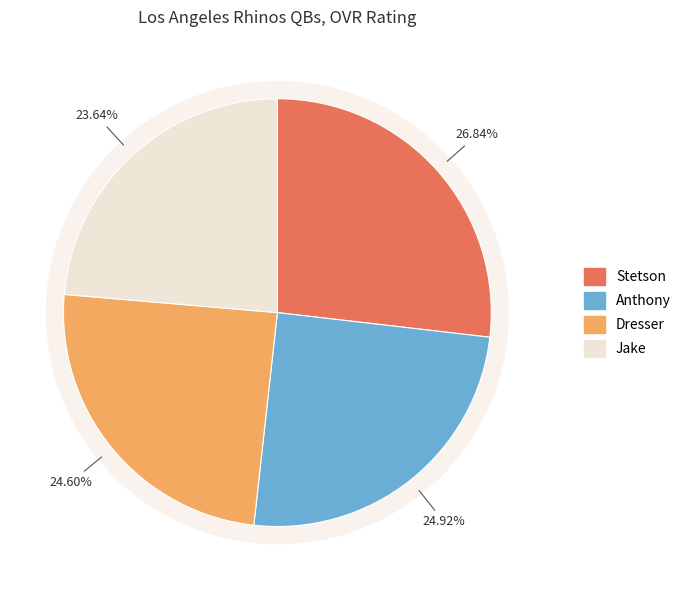

Count the number of slices in the pie.

4